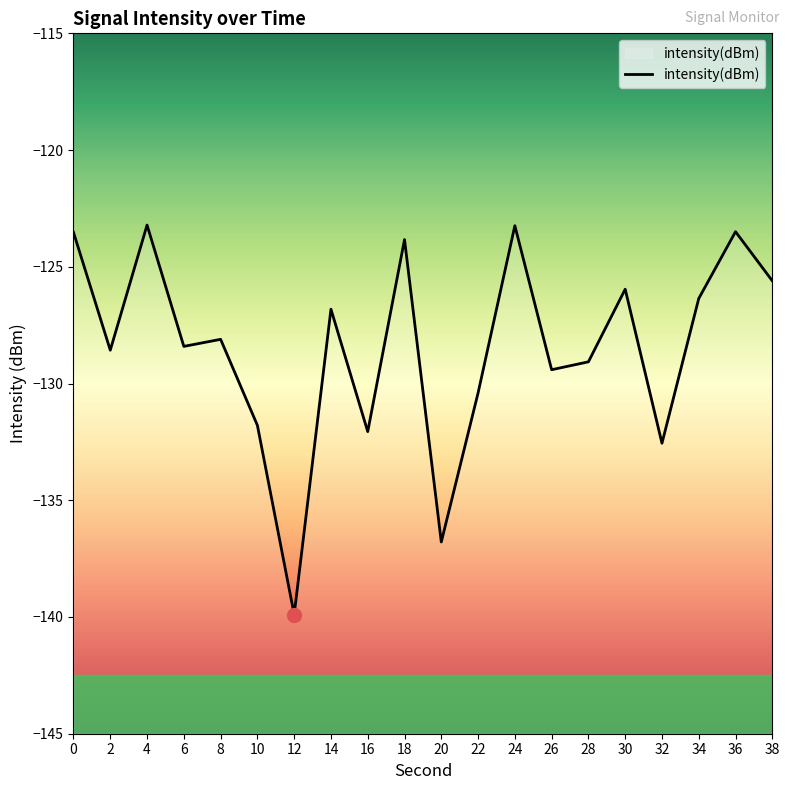

Is it true that the value at 30 is -126.0?

True